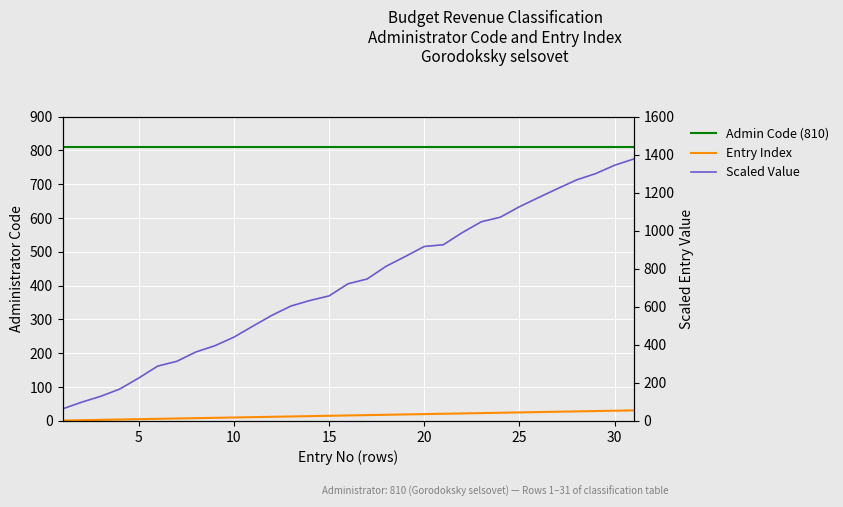

True or false: Scaled Value has more than 2 points higher than both neighbors.

False